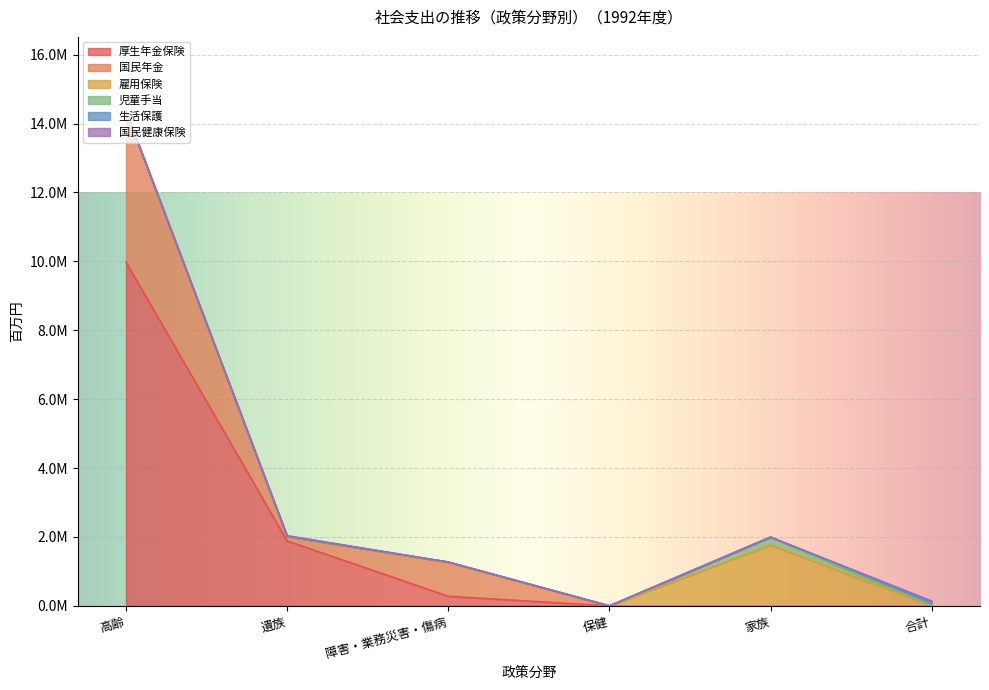

List the series in order of their peak value, highest first.

厚生年金保険, 国民年金, 雇用保険, 児童手当, 生活保護, 国民健康保険